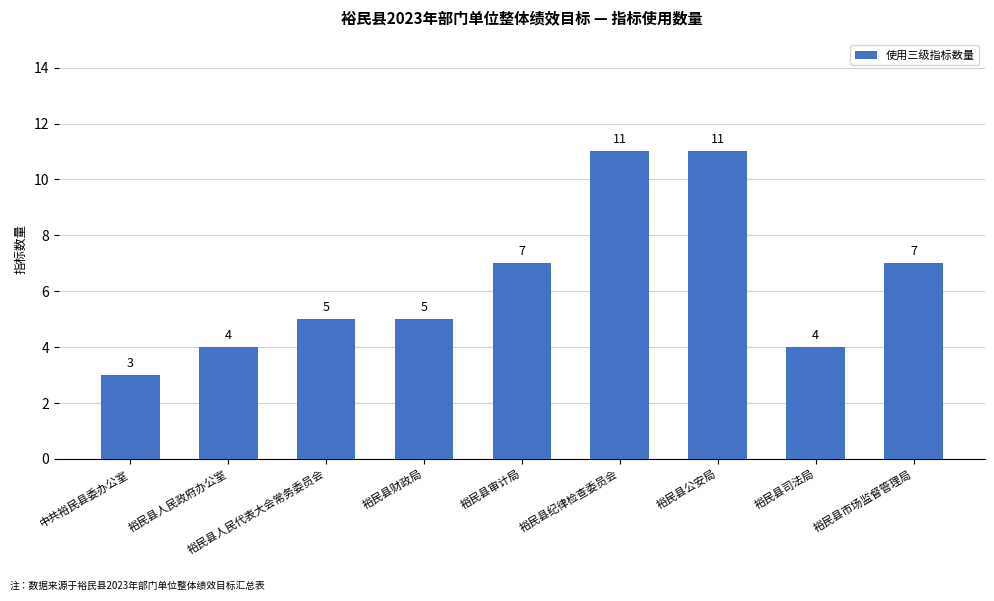

Reading right to left, transcribe all the data shown in this chart.

裕民县市场监督管理局=7	裕民县司法局=4	裕民县公安局=11	裕民县纪律检查委员会=11	裕民县审计局=7	裕民县财政局=5	裕民县人民代表大会常务委员会=5	裕民县人民政府办公室=4	中共裕民县委办公室=3